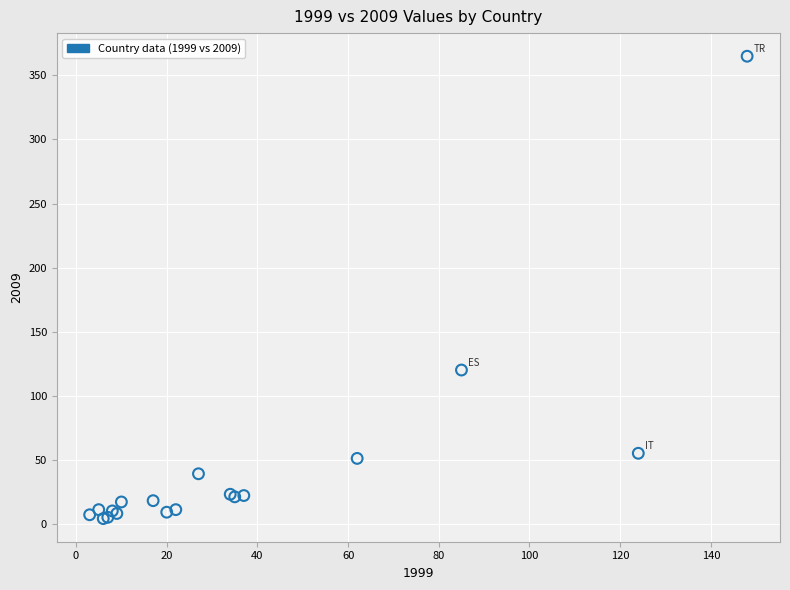

What Y value in the scatter plot is closest to 184?

120